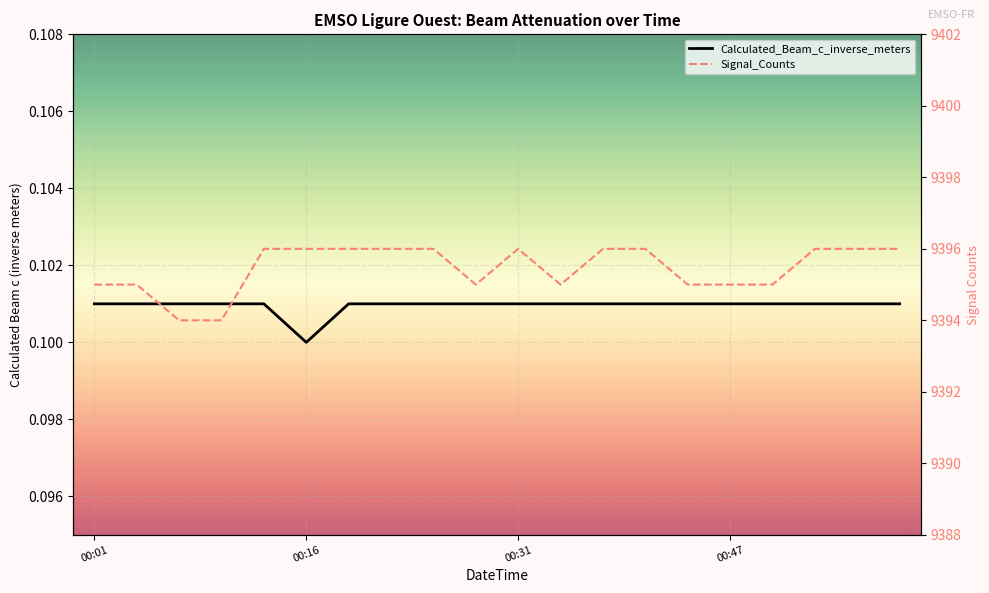

What is the maximum value for Signal_Counts?

9396.0